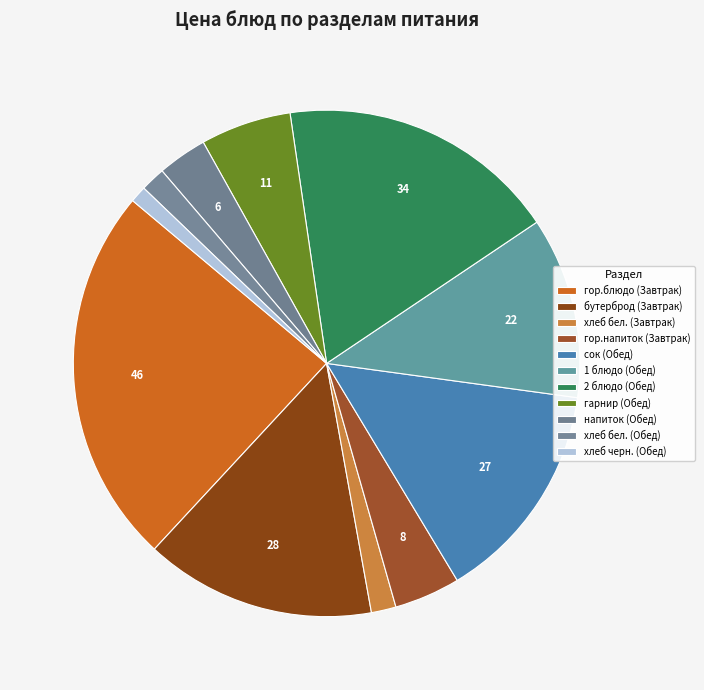

How many slices are in this pie chart?

11